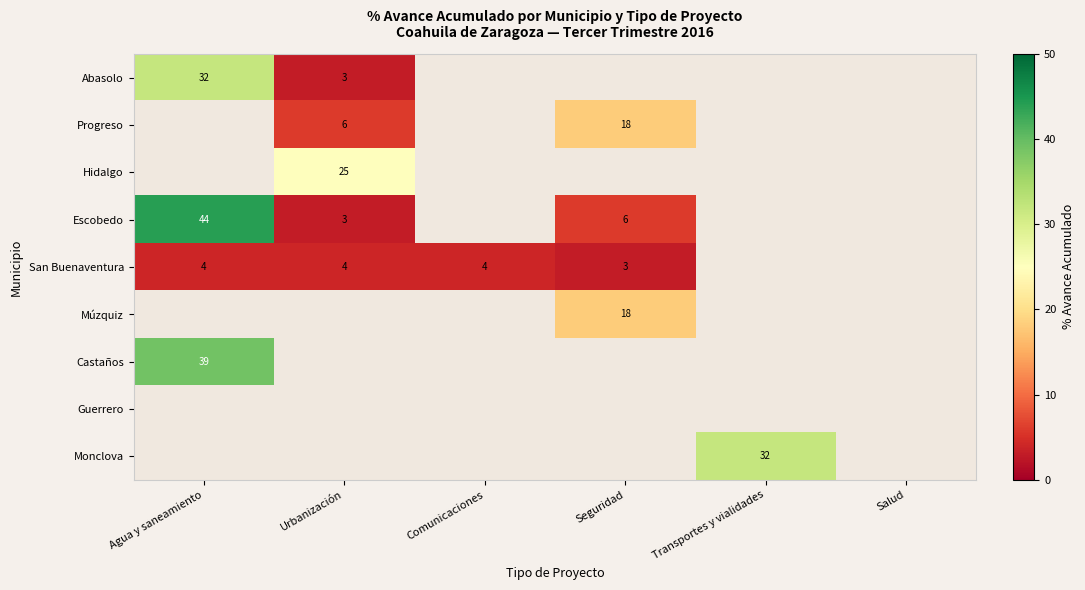

True or false: Progreso has a value of 18 at Seguridad.

True